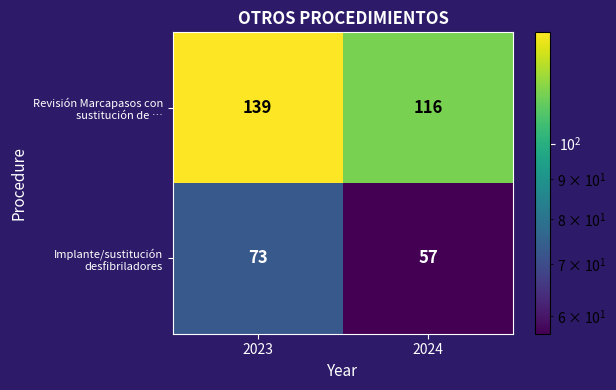

What is the sum of all Implante/sustitución desfibriladores values?

130